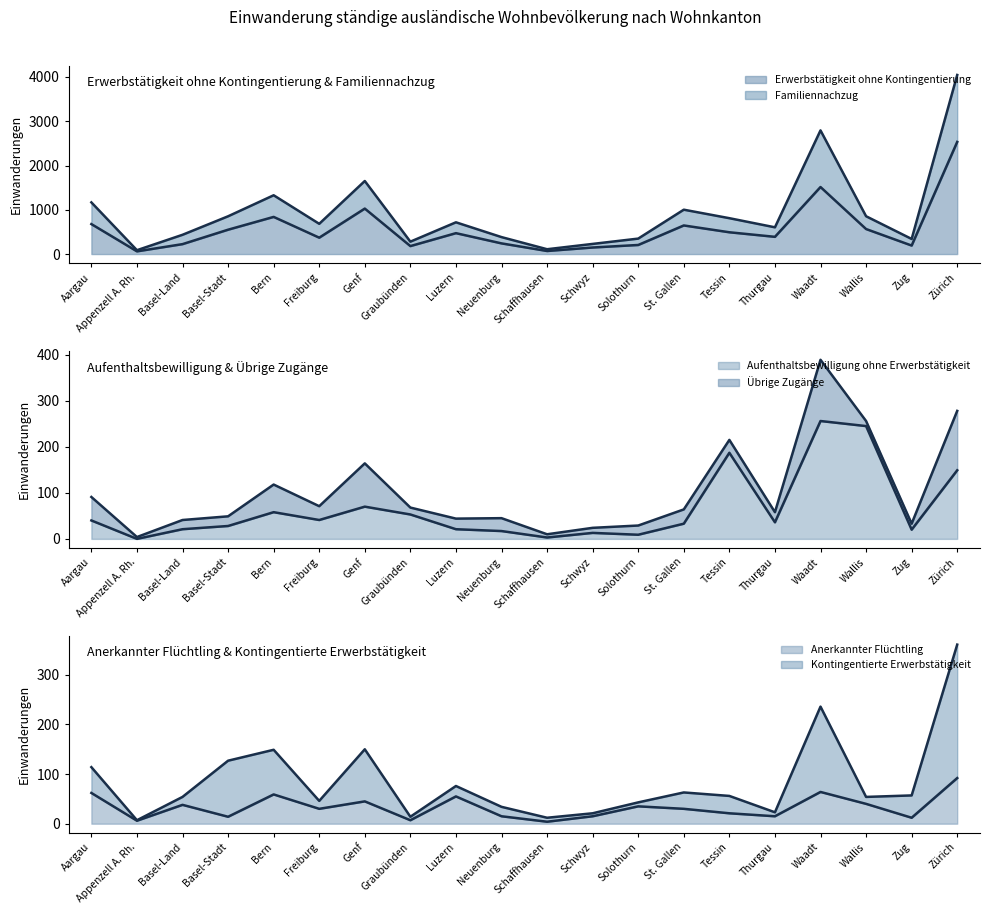

What is the difference between the maximum and minimum values in the Anerkannter Flüchtling series?

88